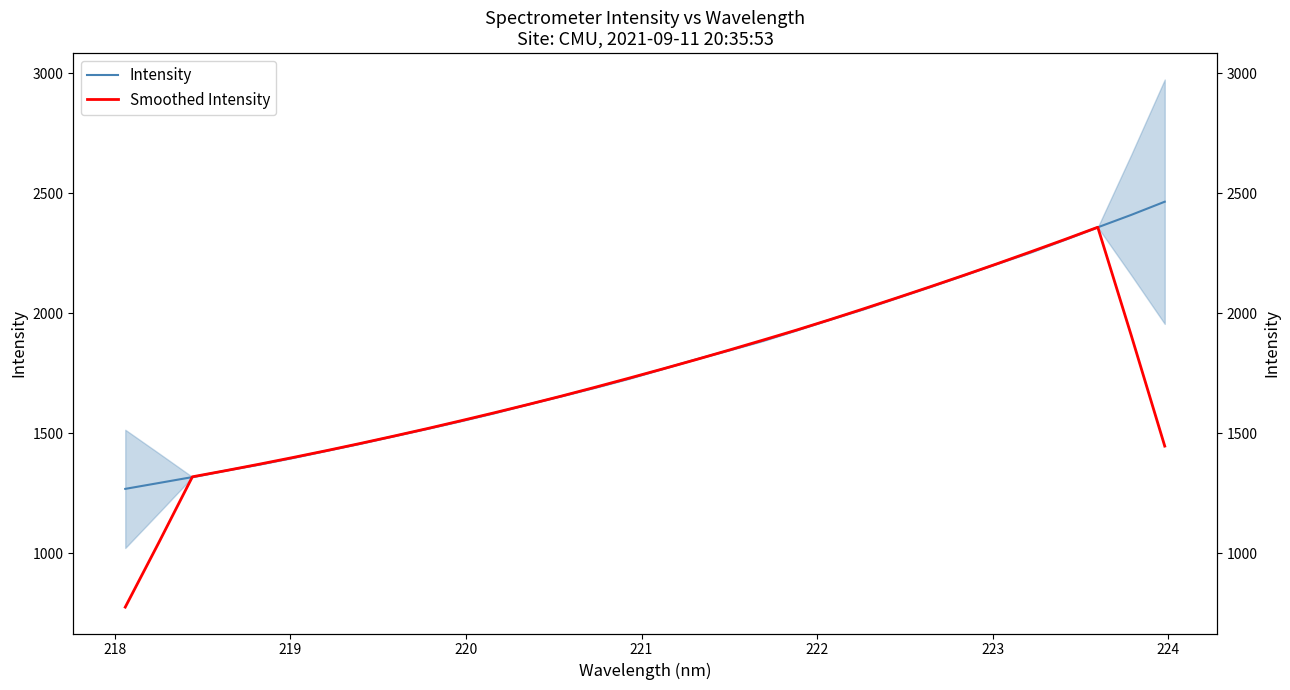

What is the maximum value for Smoothed Intensity?

2359.2